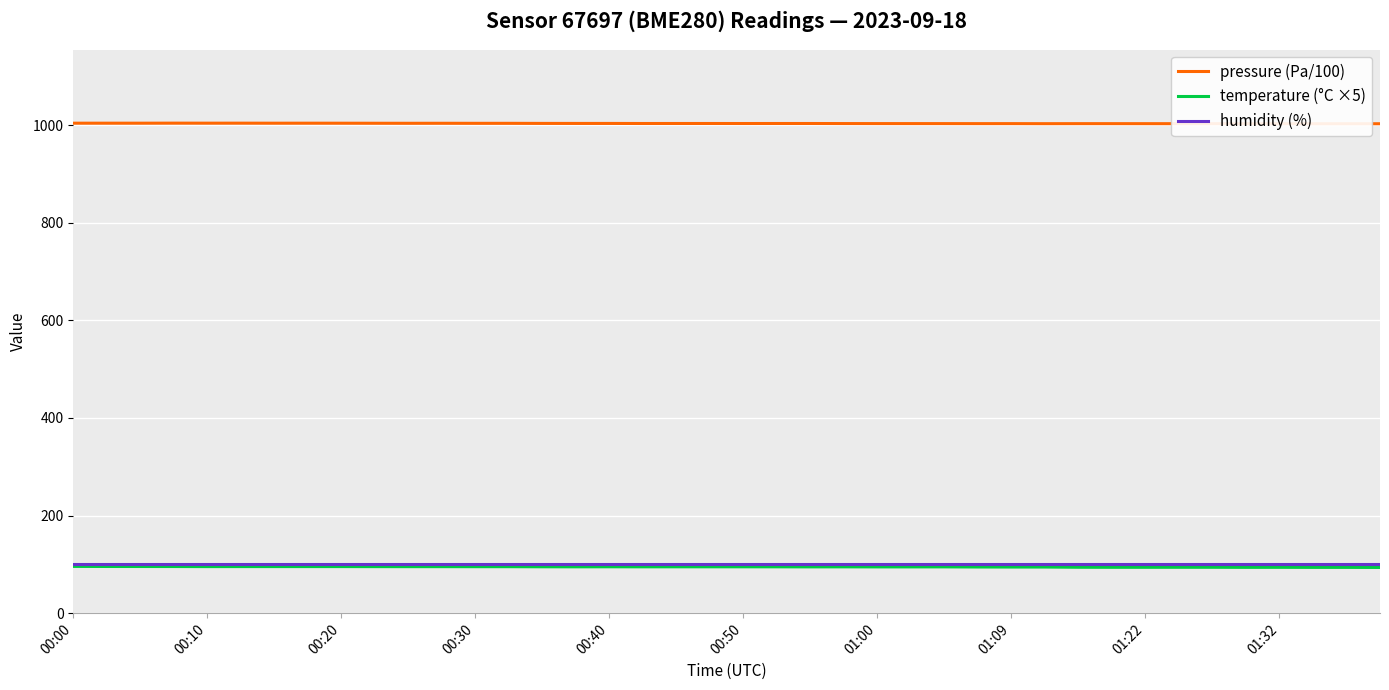

At which category does pressure (Pa/100) reach its first local peak?

00:30